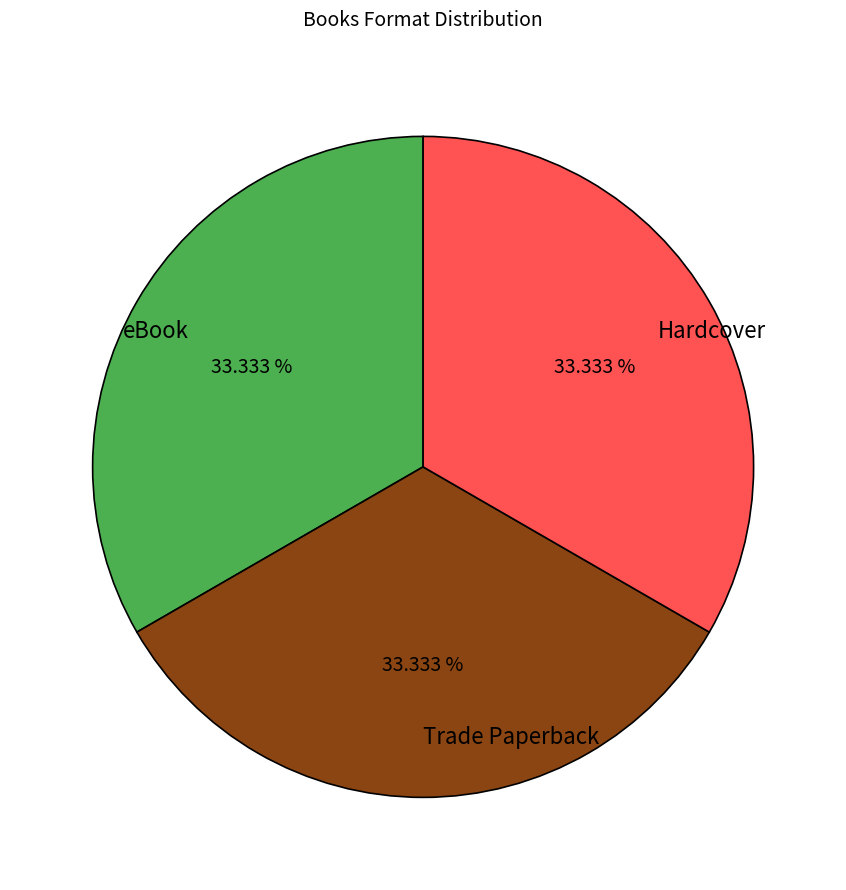

To the nearest percent, what is the average slice percentage?

33%